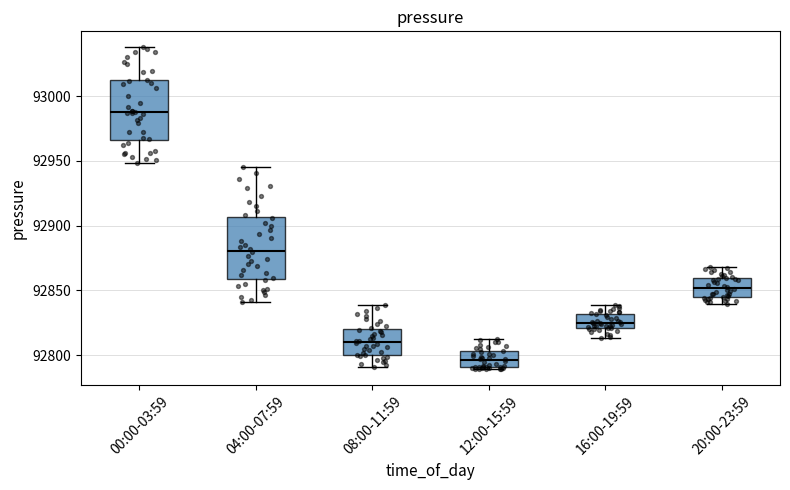

Which box's median line is the highest?

00:00-03:59